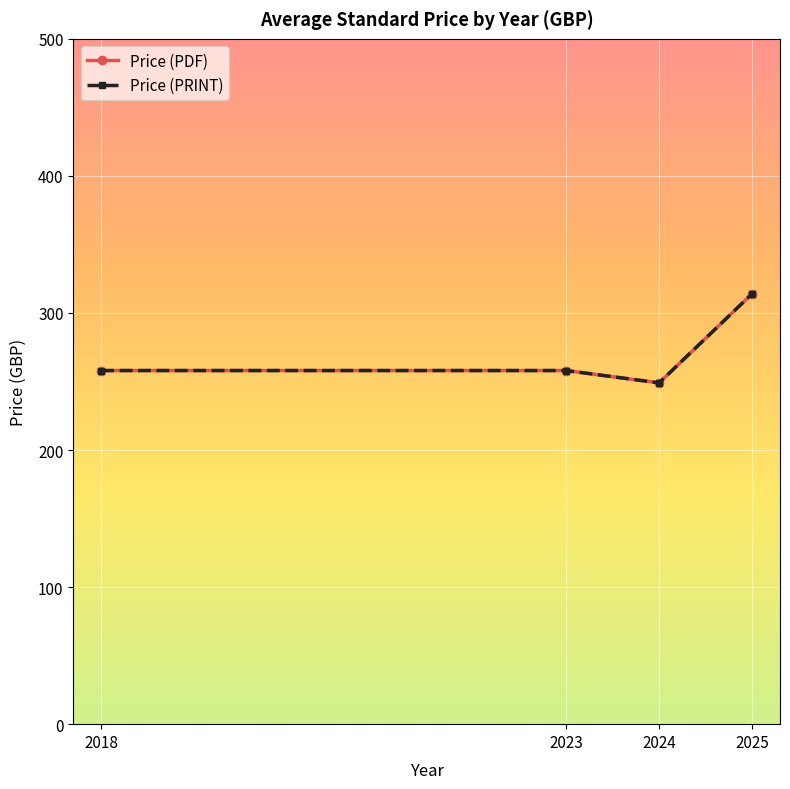

Does the chart have visible grid lines?

Yes